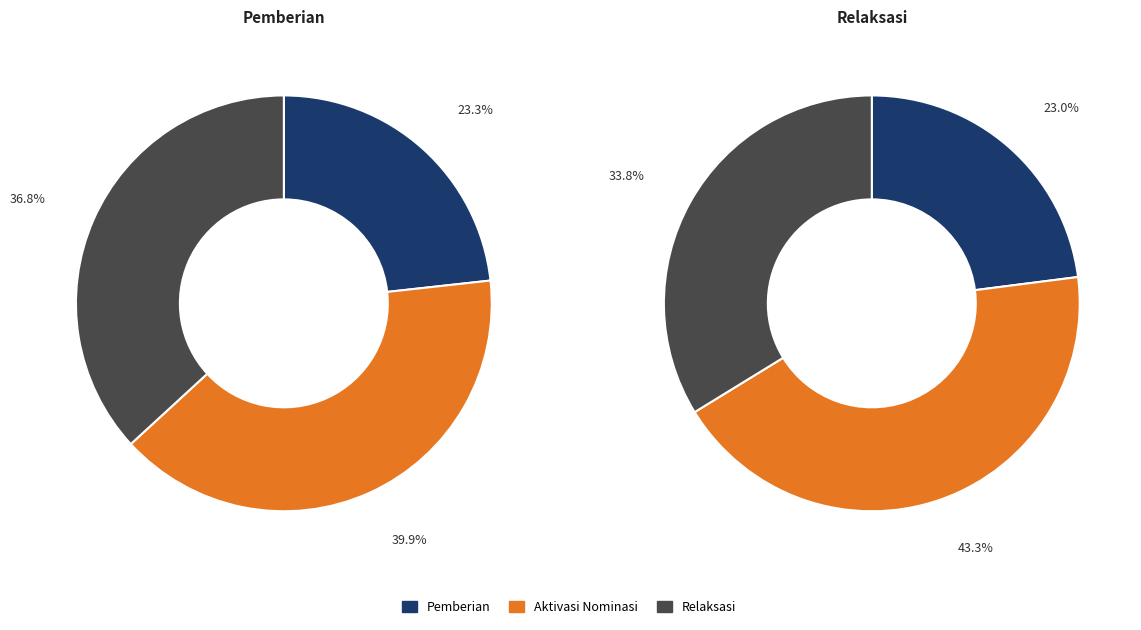

Which slice is the smallest?

values_pemberian